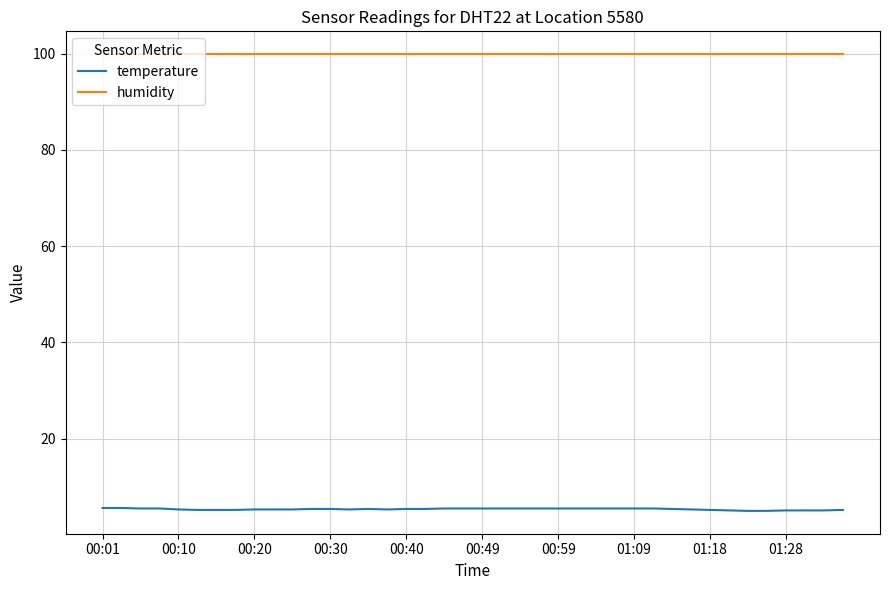

List the series in order of their overall mean, highest first.

humidity, temperature